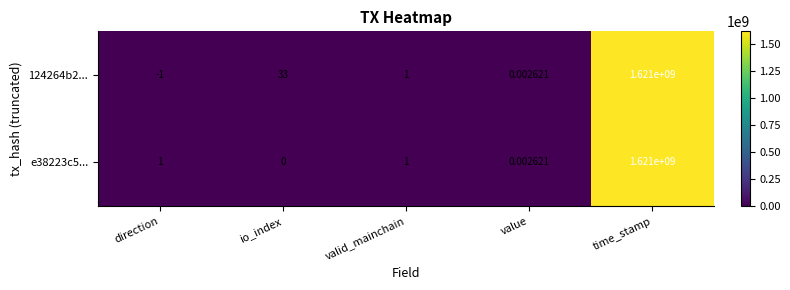

How many data points does each series have?

5